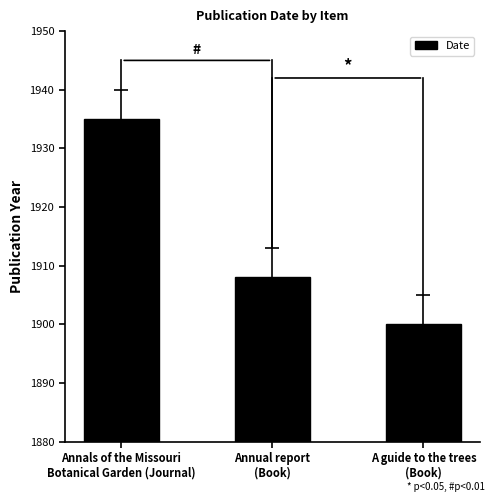

How many bars are there in total?

3